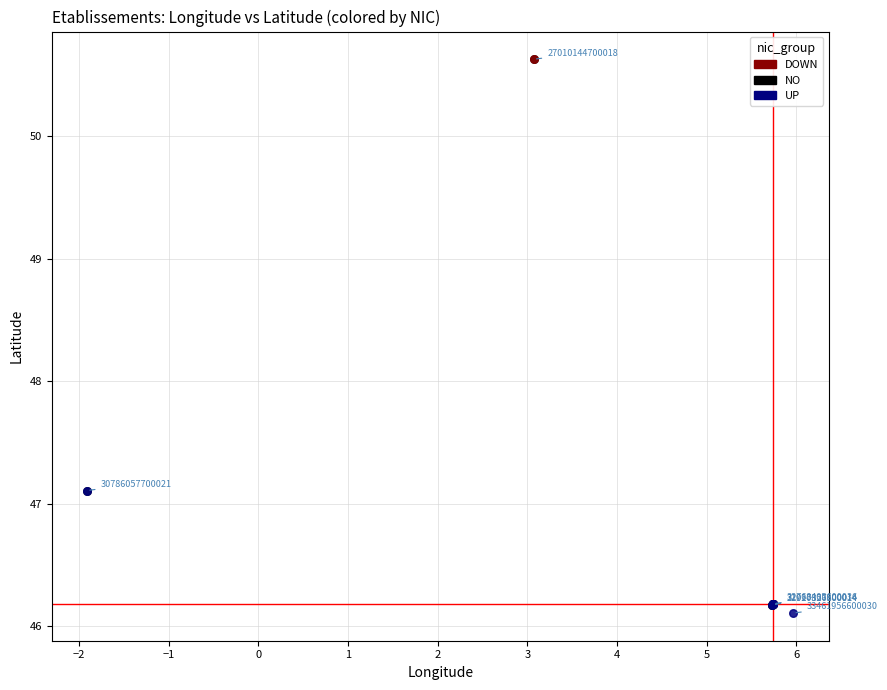

Which series has the largest Y range (max minus min)?

NO